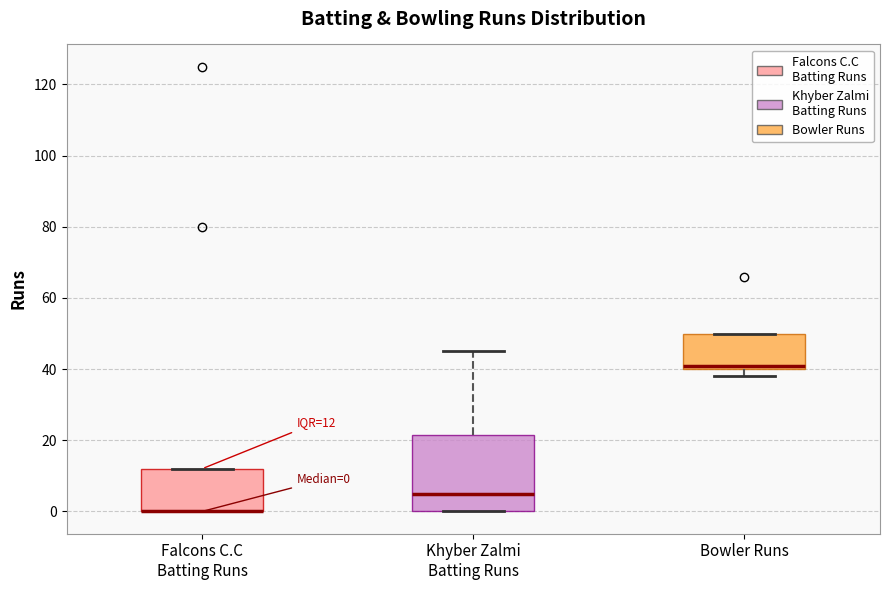

Comparing the boxes themselves (not the whiskers), which one is the tallest?

Khyber Zalmi Batting Runs